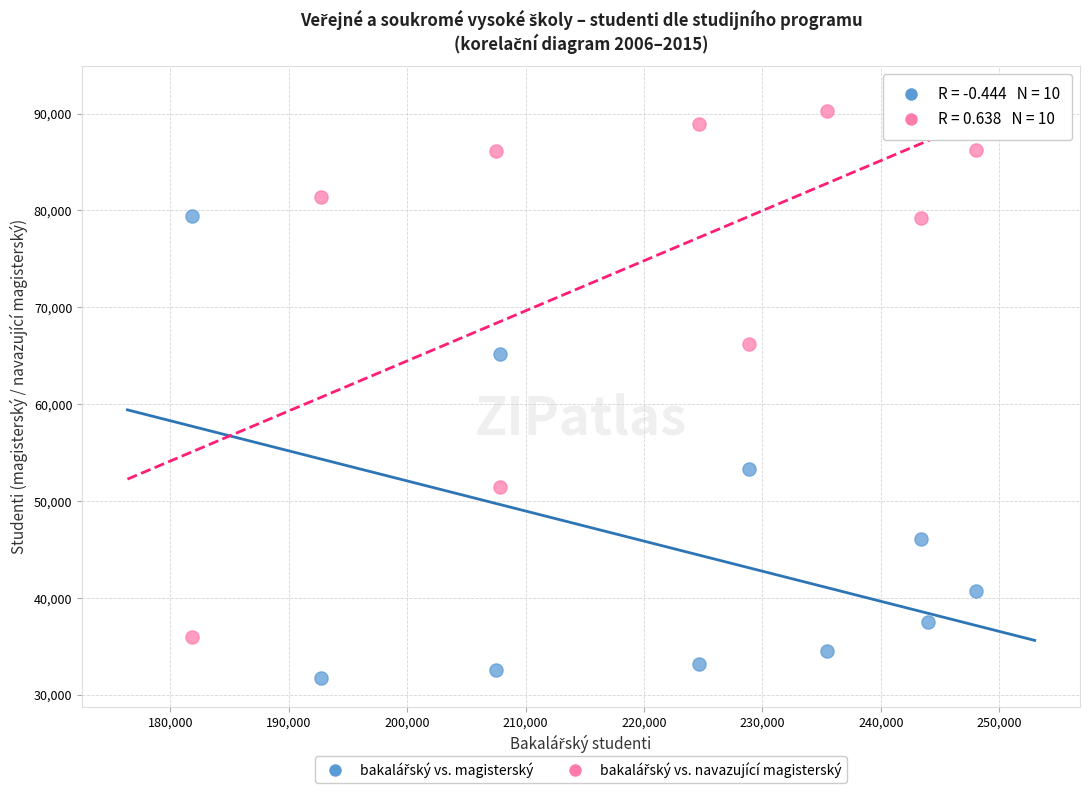

Across all series, what Y value is closest to 61048?

65177